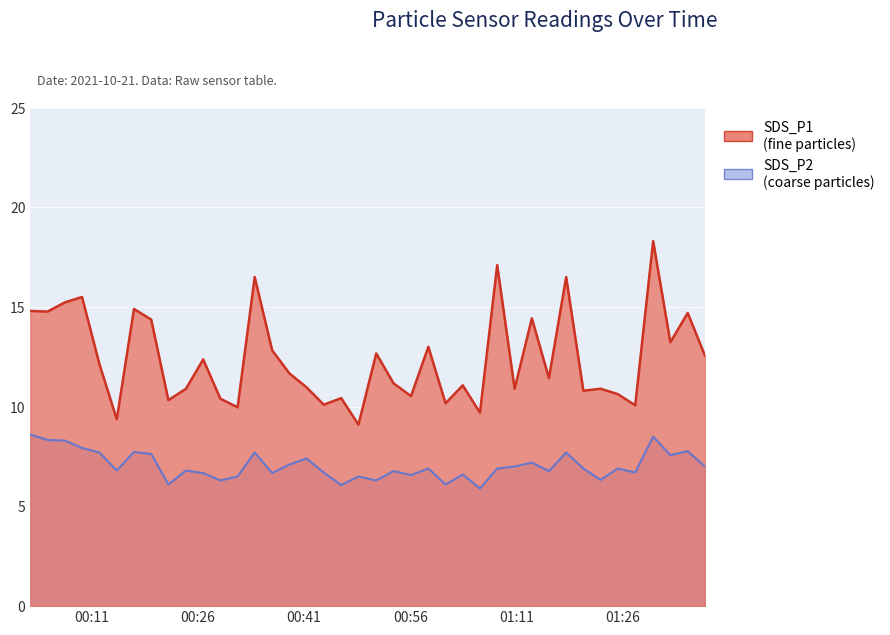

List the series in order of their overall mean, highest first.

SDS_P1, SDS_P2